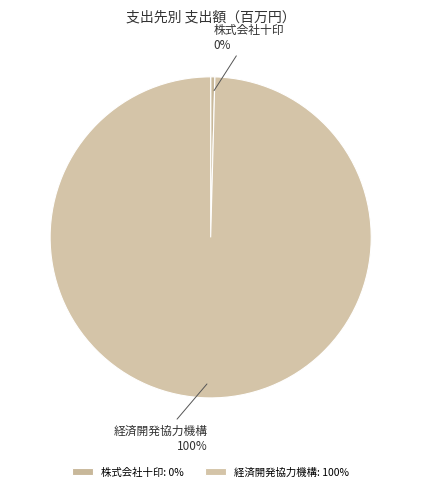

To the nearest percent, what is the combined percentage of 株式会社十印 and 経済開発協力機構?

100%